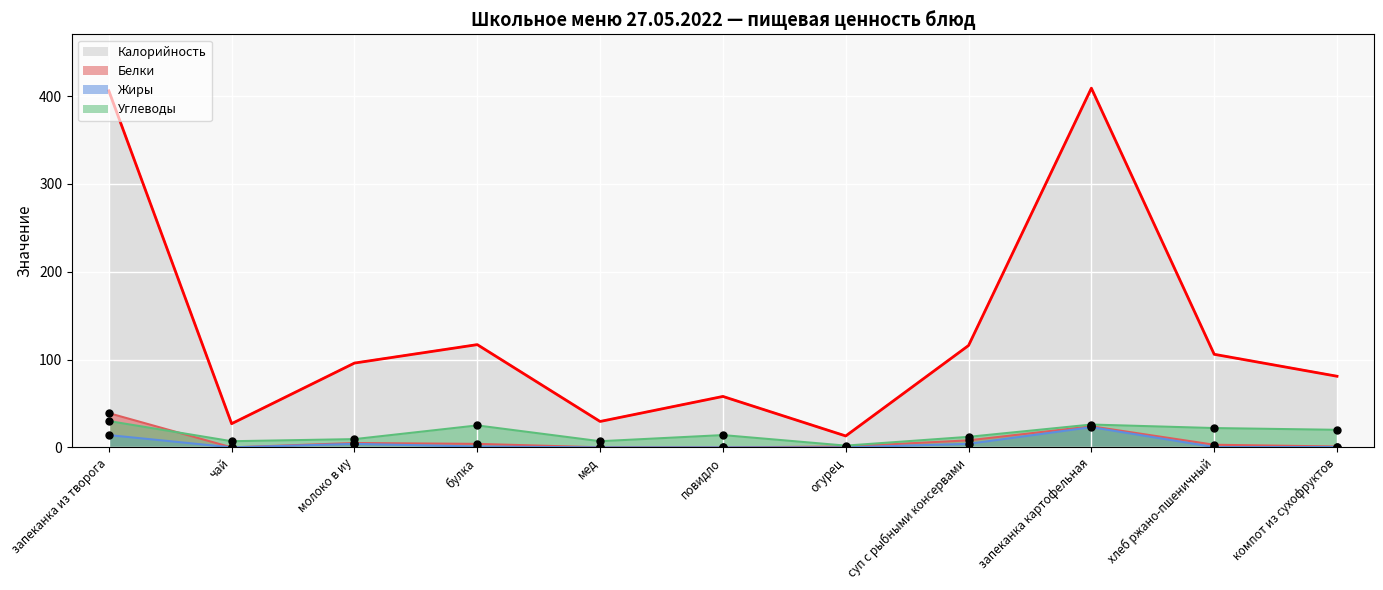

At which category is the sum across all series the highest?

запеканка из творога